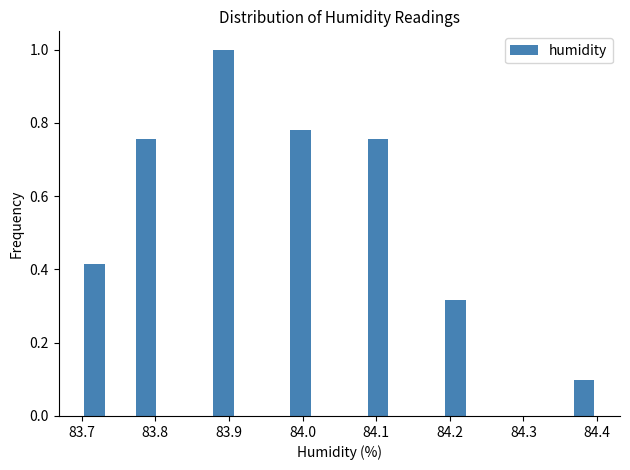

Around what value on the x-axis is the tallest bar? Give the approximate position of its centre, as read against the axis.

83.89